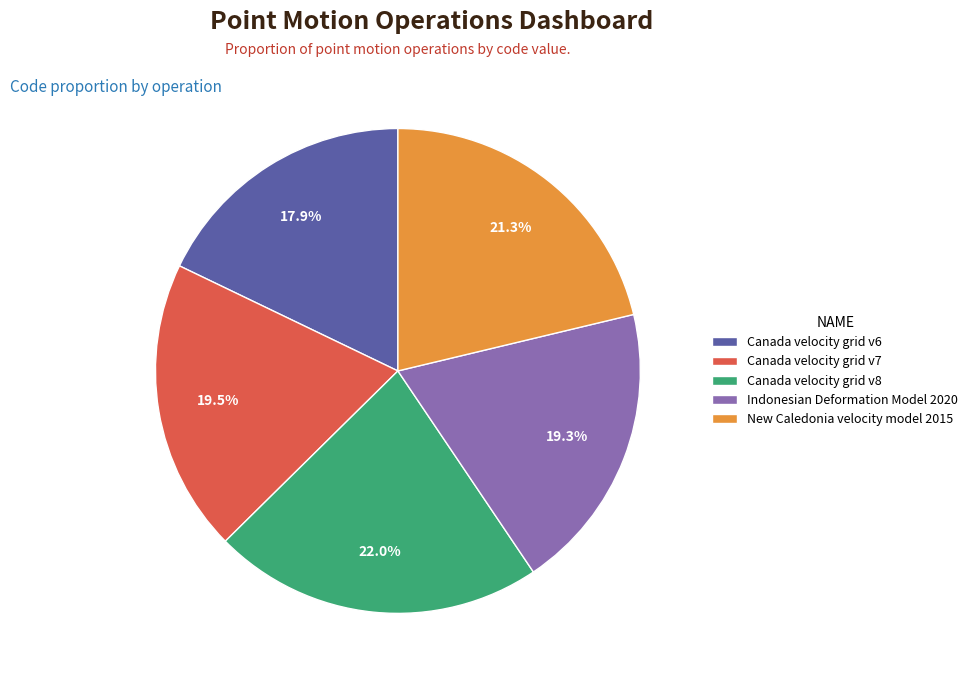

Is it true that New Caledonia velocity model 2015 is 21% of the pie?

True